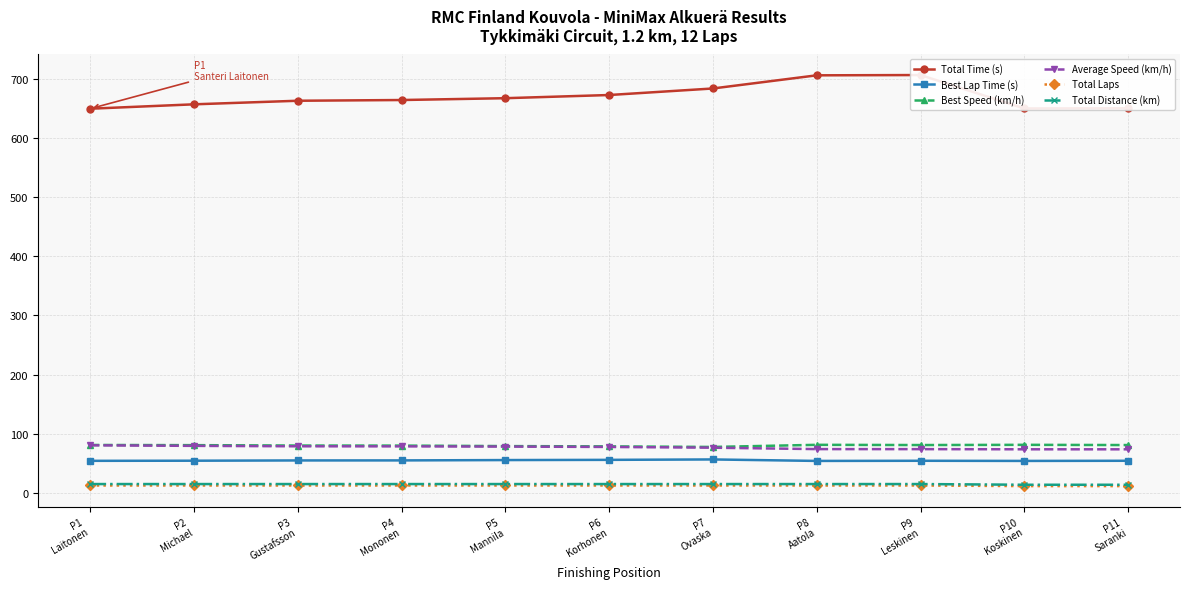

Reading left to right, list all the values displayed in this chart.

Total Time (s): P1
Laitonen=650.3	P2
Michael=657.7	P3
Gustafsson=663.7	P4
Mononen=665.0	P5
Mannila=668.1	P6
Korhonen=673.5	P7
Ovaska=684.5	P8
Aatola=706.8	P9
Leskinen=707.3	P10
Koskinen=650.7	P11
Saranki=651.0
Best Lap Time (s): P1
Laitonen=53.8	P2
Michael=54.0	P3
Gustafsson=54.4	P4
Mononen=54.5	P5
Mannila=55.1	P6
Korhonen=55.4	P7
Ovaska=56.1	P8
Aatola=53.6	P9
Leskinen=53.9	P10
Koskinen=53.6	P11
Saranki=53.9
Best Speed (km/h): P1
Laitonen=80.7	P2
Michael=80.3	P3
Gustafsson=79.7	P4
Mononen=79.6	P5
Mannila=78.8	P6
Korhonen=78.2	P7
Ovaska=77.3	P8
Aatola=80.9	P9
Leskinen=80.5	P10
Koskinen=80.9	P11
Saranki=80.5
Average Speed (km/h): P1
Laitonen=80.1	P2
Michael=79.2	P3
Gustafsson=78.4	P4
Mononen=78.3	P5
Mannila=77.9	P6
Korhonen=77.3	P7
Ovaska=76.0	P8
Aatola=73.7	P9
Leskinen=73.6	P10
Koskinen=73.3	P11
Saranki=73.3
Total Laps: P1
Laitonen=12.0	P2
Michael=12.0	P3
Gustafsson=12.0	P4
Mononen=12.0	P5
Mannila=12.0	P6
Korhonen=12.0	P7
Ovaska=12.0	P8
Aatola=12.0	P9
Leskinen=12.0	P10
Koskinen=11.0	P11
Saranki=11.0
Total Distance (km): P1
Laitonen=14.5	P2
Michael=14.5	P3
Gustafsson=14.5	P4
Mononen=14.5	P5
Mannila=14.5	P6
Korhonen=14.5	P7
Ovaska=14.5	P8
Aatola=14.5	P9
Leskinen=14.5	P10
Koskinen=13.3	P11
Saranki=13.3